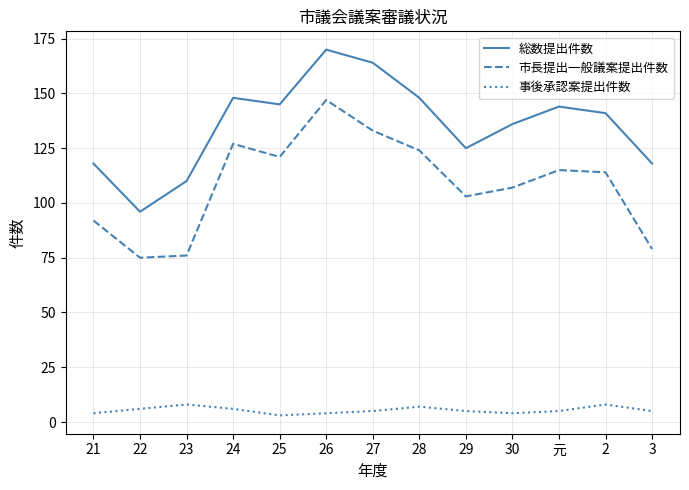

Reading left to right, extract all data points from this chart.

総数提出件数: 118	96	110	148	145	170	164	148	125	136	144	141	118
市長提出一般議案提出件数: 92	75	76	127	121	147	133	124	103	107	115	114	79
事後承認案提出件数: 4	6	8	6	3	4	5	7	5	4	5	8	5